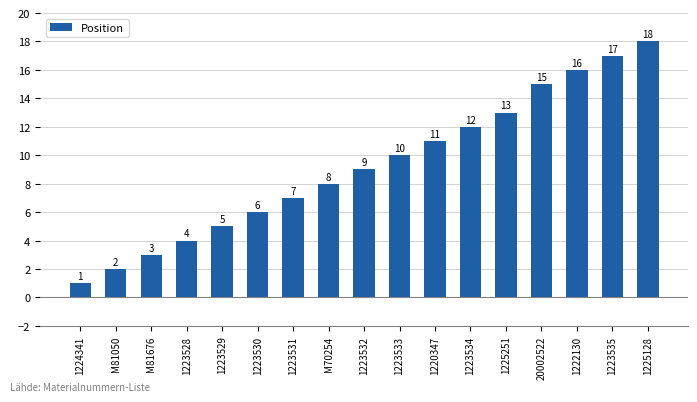

True or false: the data shows 1 at 1224341.

True